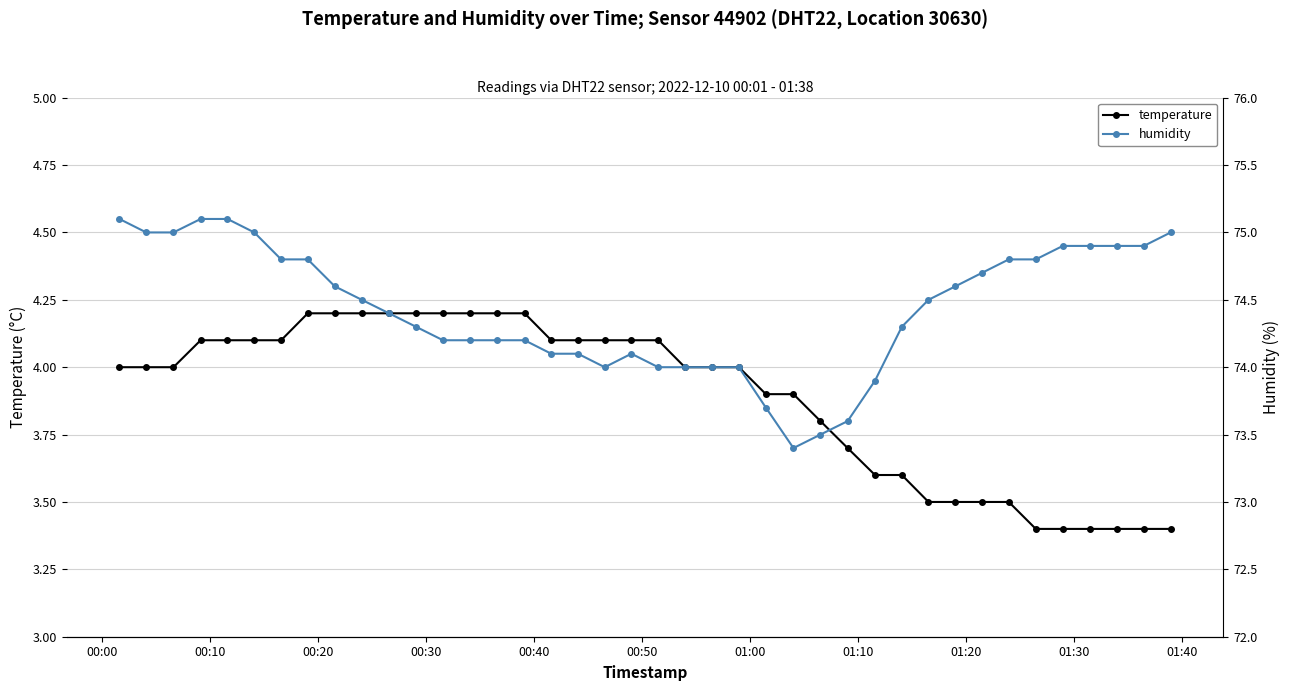

Which series has the largest total across all categories?

humidity